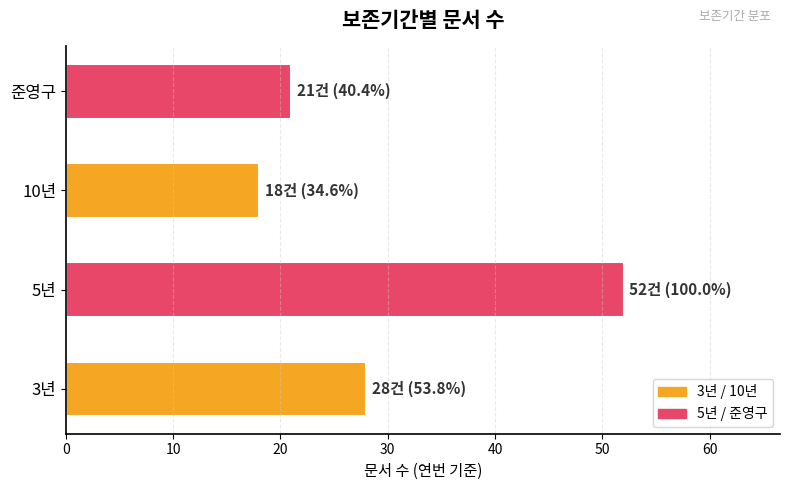

Reading bottom to top, list all the values displayed in this chart.

3년=28	5년=52	10년=18	준영구=21